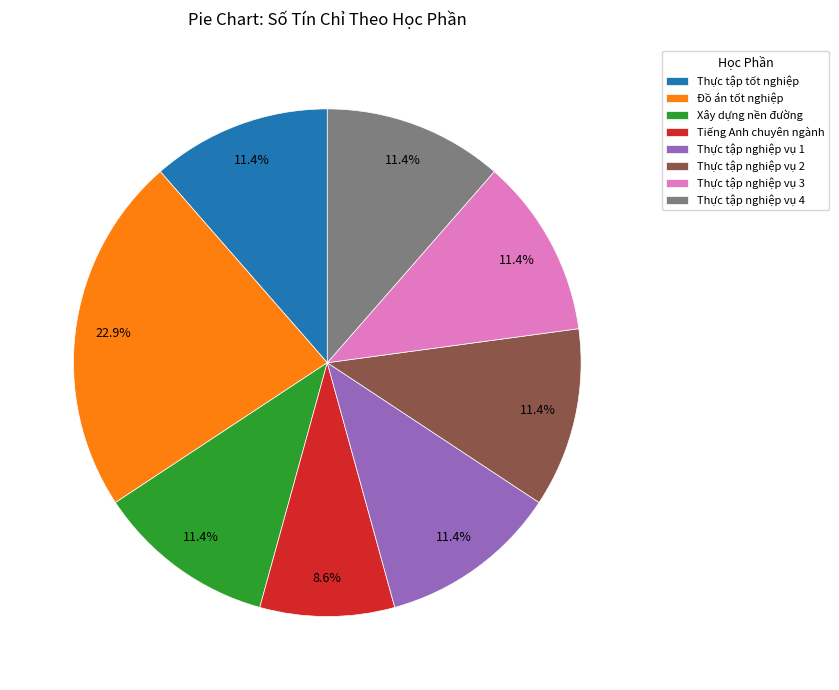

Between Đồ án tốt nghiệp and Thực tập nghiệp vụ 2, which is larger?

Đồ án tốt nghiệp